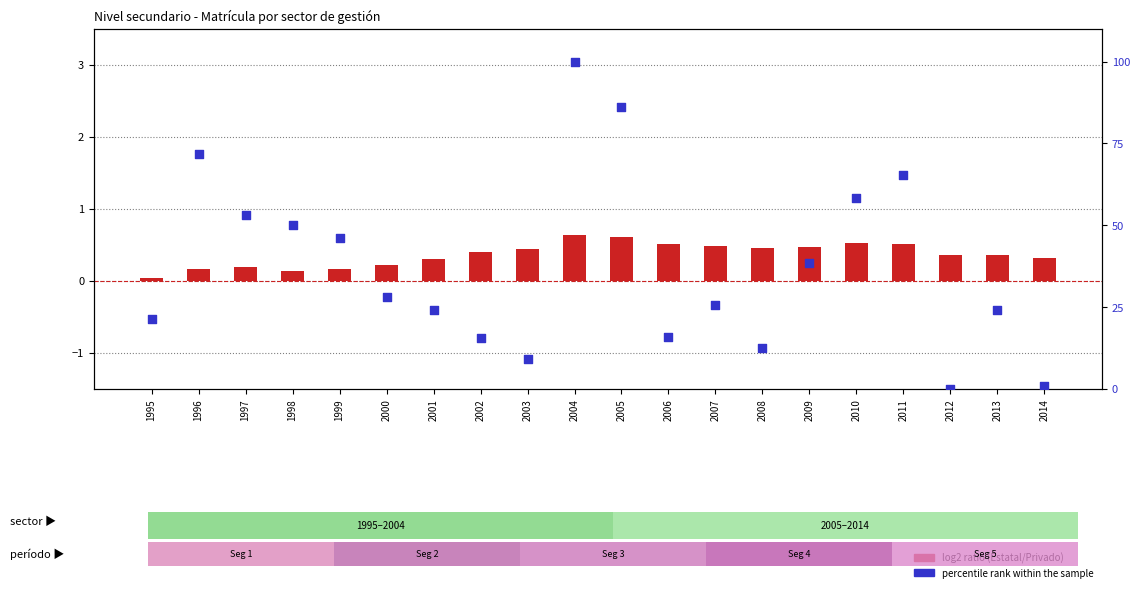

Which series contains the highest Y value?

percentile rank within the sample